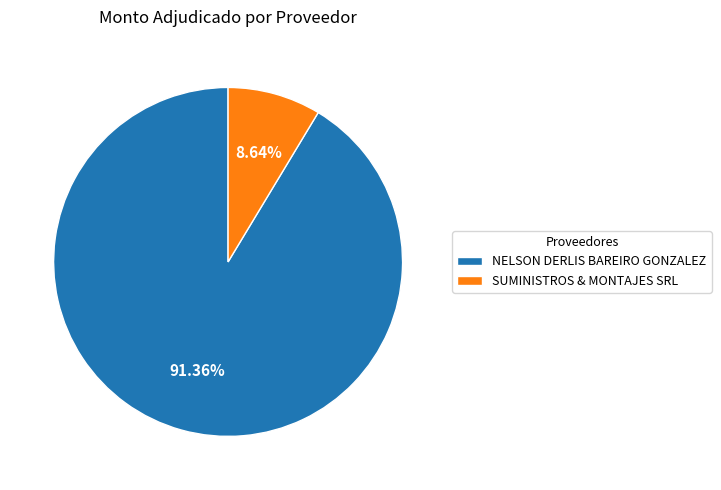

Between SUMINISTROS & MONTAJES SRL and NELSON DERLIS BAREIRO GONZALEZ, which is larger?

NELSON DERLIS BAREIRO GONZALEZ